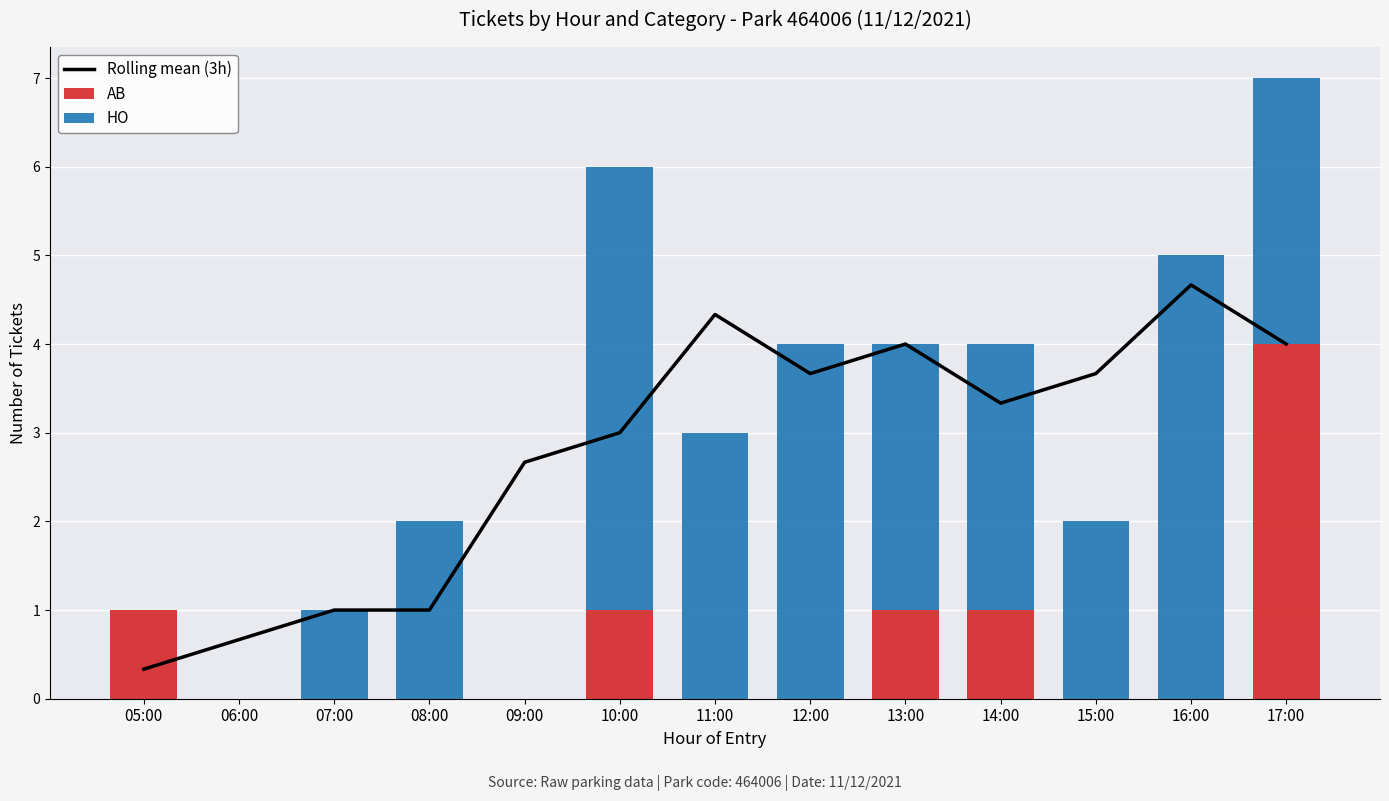

What is the label of the 13th bar from the left?

17:00